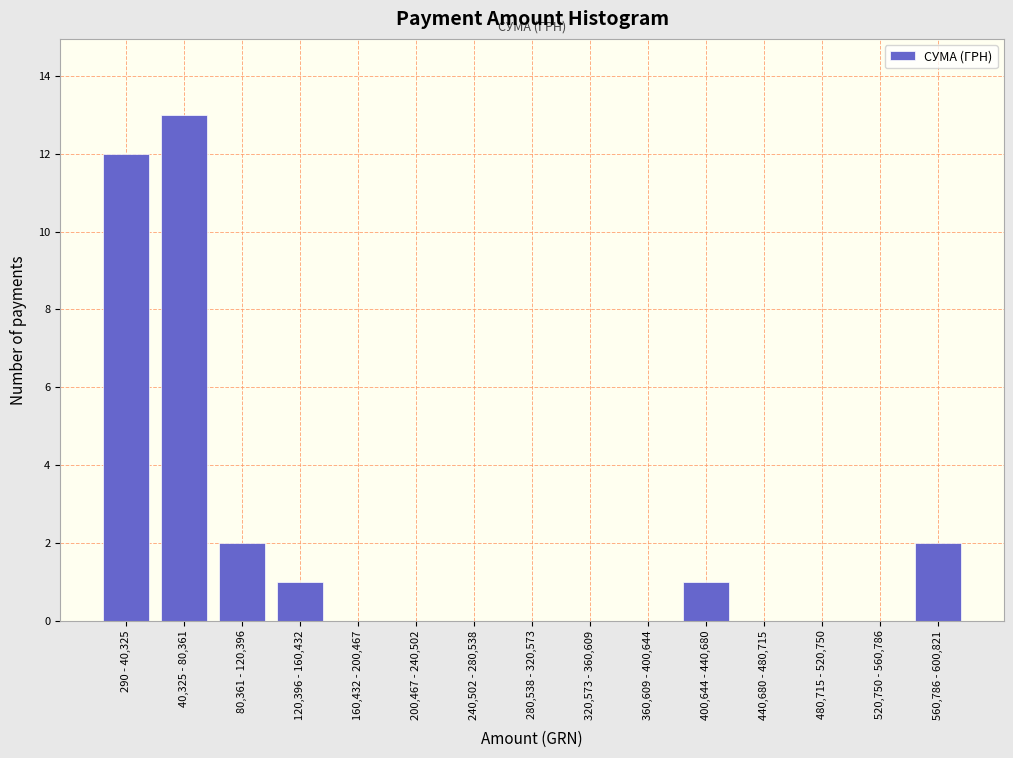

Reading left to right, transcribe all the data shown in this chart.

290 - 40,325=12	40,325 - 80,361=13	80,361 - 120,396=2	120,396 - 160,432=1	160,432 - 200,467=0	200,467 - 240,502=0	240,502 - 280,538=0	280,538 - 320,573=0	320,573 - 360,609=0	360,609 - 400,644=0	400,644 - 440,680=1	440,680 - 480,715=0	480,715 - 520,750=0	520,750 - 560,786=0	560,786 - 600,821=2